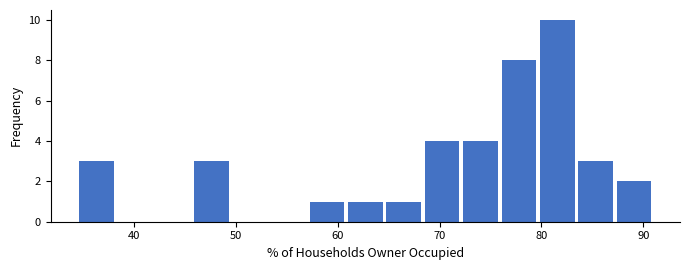

Around what value on the x-axis is the tallest bar? Give the approximate position of its centre, as read against the axis.

82